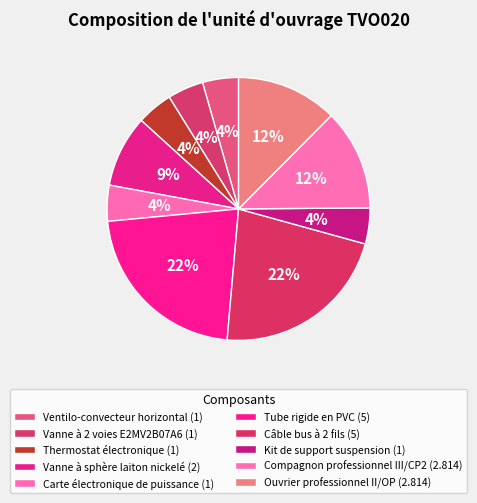

How many segments does this pie chart have?

10